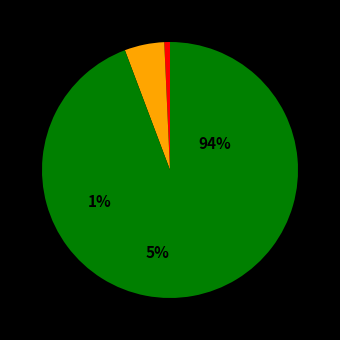

Count the number of slices in the pie.

3